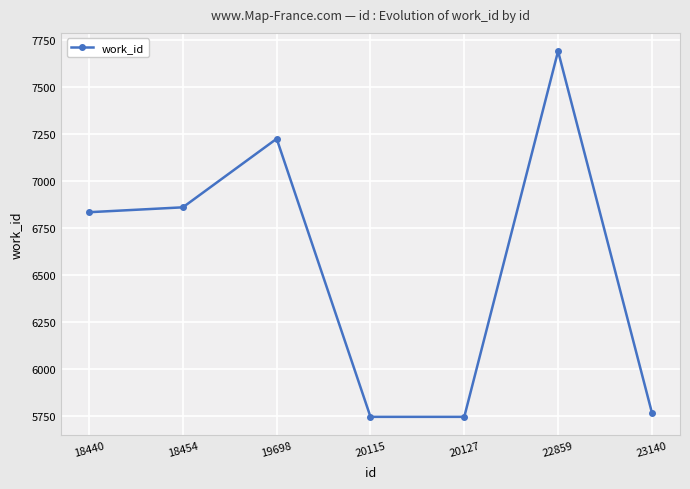

At which category does the chart reach its peak across all series?

22859